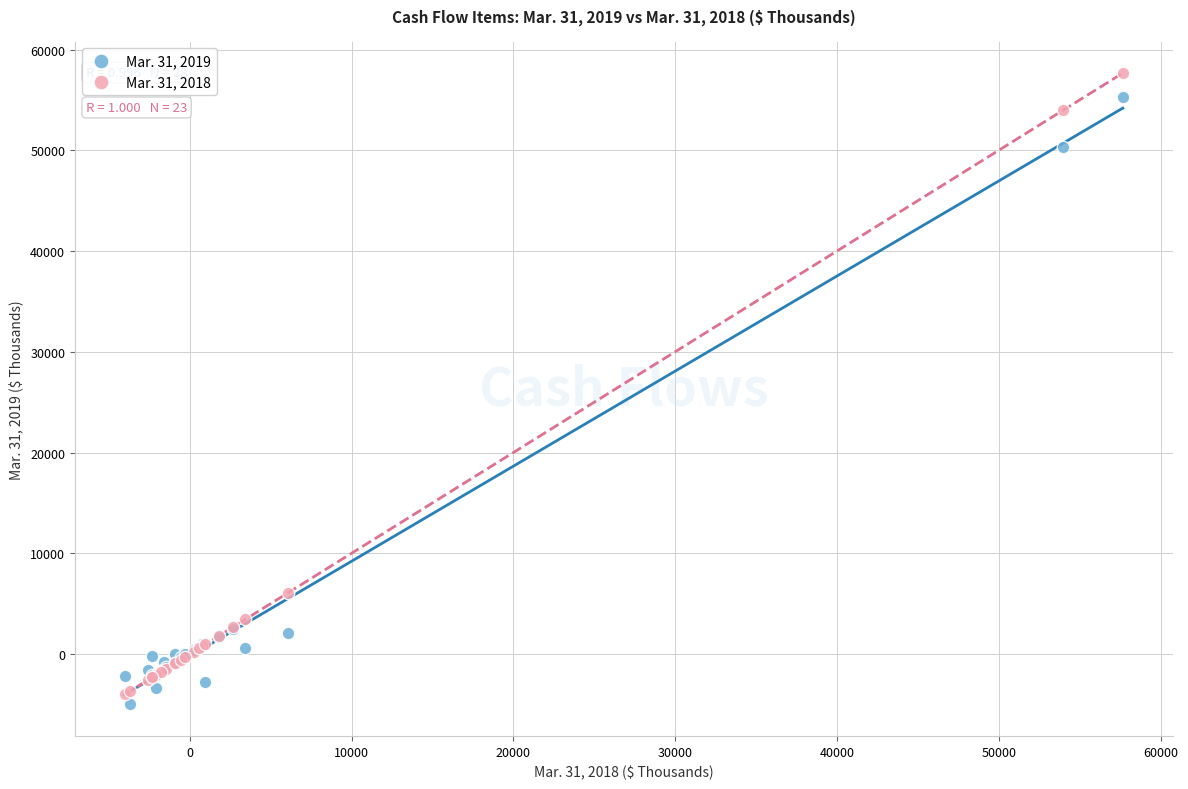

Which series has the widest spread of Y values?

Mar. 31, 2018